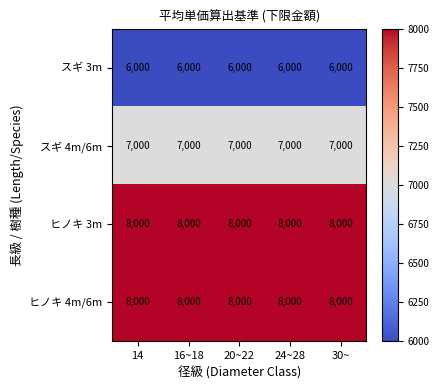

What is the maximum value for スギ 4m/6m?

7000